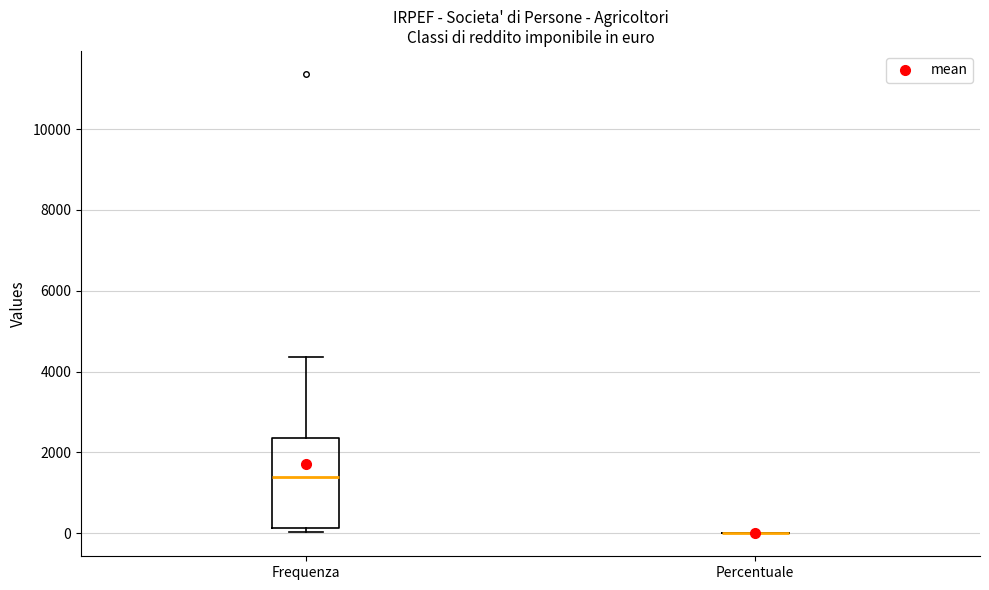

Which box is the tallest, from its lower edge to its upper edge?

Frequenza